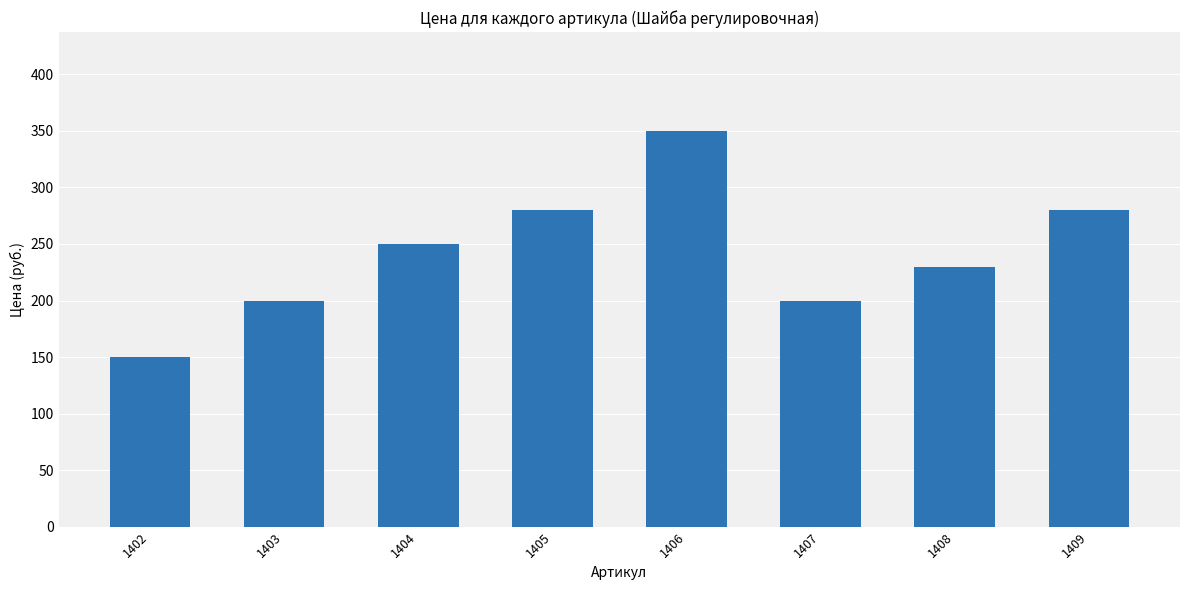

Approximately how many times larger is the value at 1409 compared to 1406?

0.8